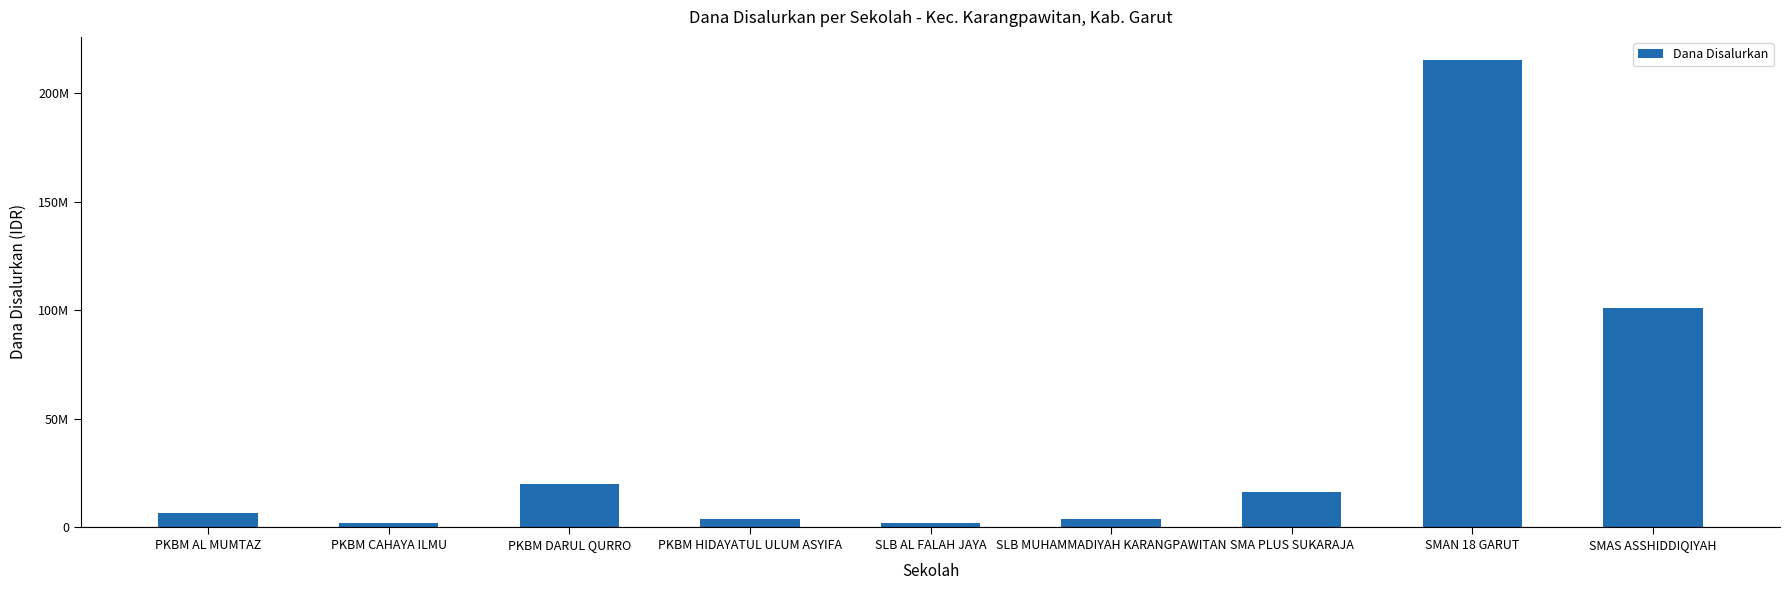

What is the sum of the values at SLB MUHAMMADIYAH KARANGPAWITAN and PKBM DARUL QURRO?

23400000